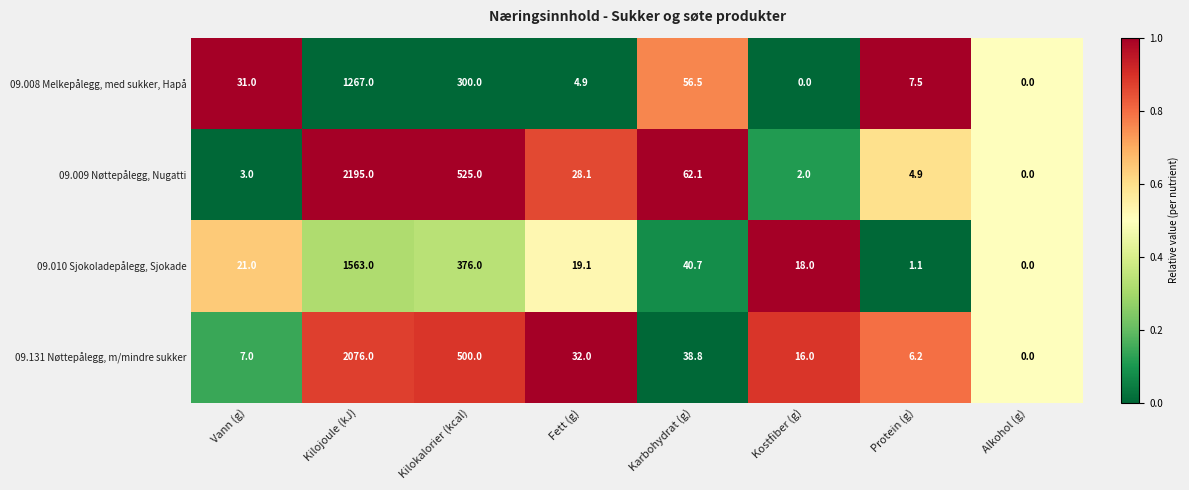

The value of 09.008 Melkepålegg, med sukker, Hapå at Protein (g) is 11.0. True or false?

False